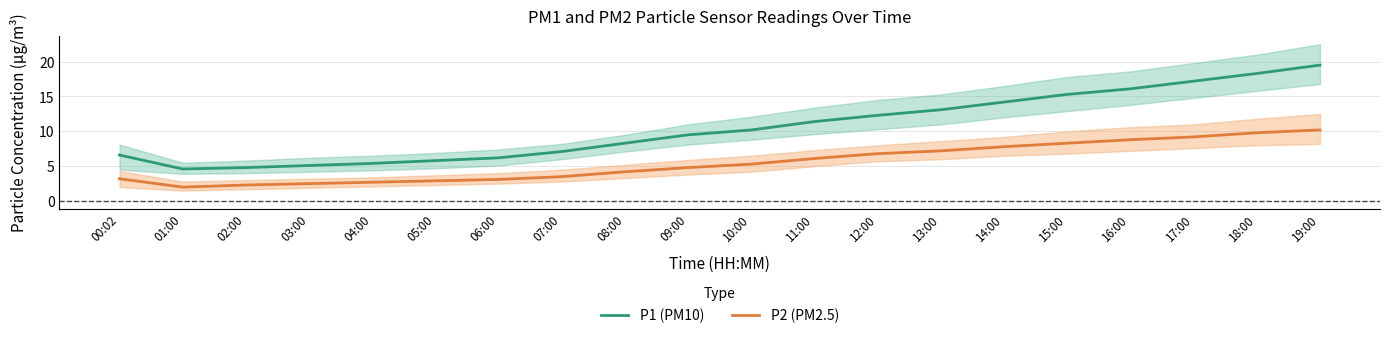

How many lines are shown in the chart?

2